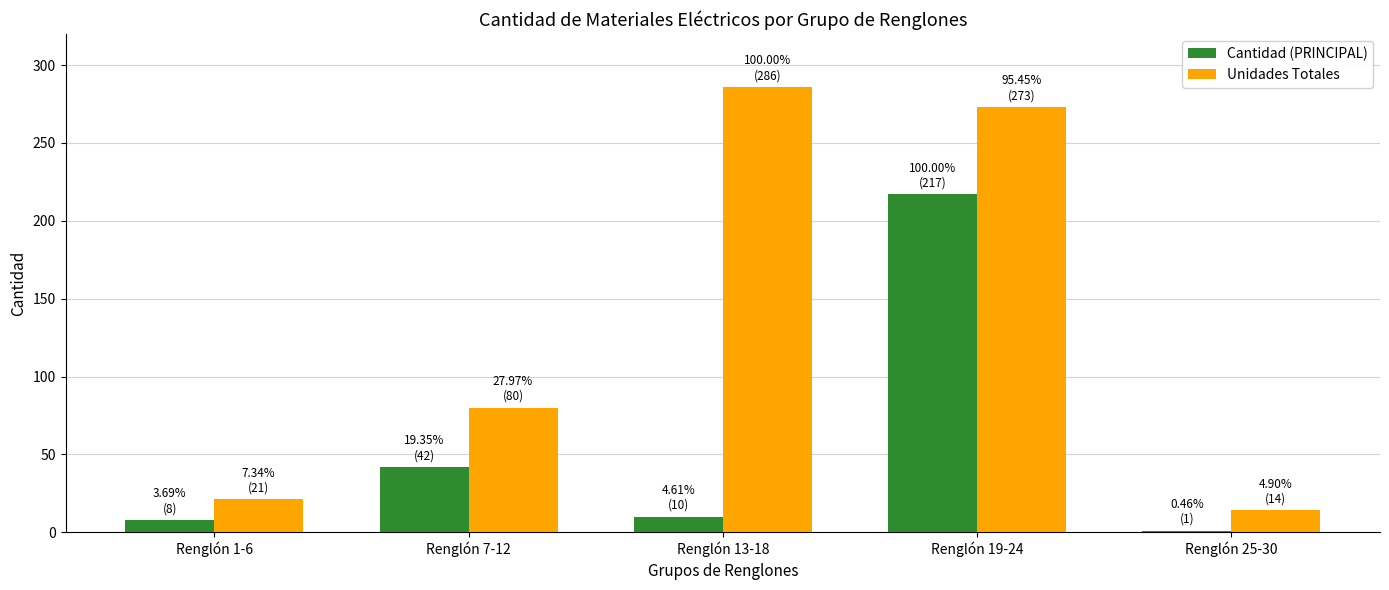

What is the total value across all series at Renglón 7-12?

122